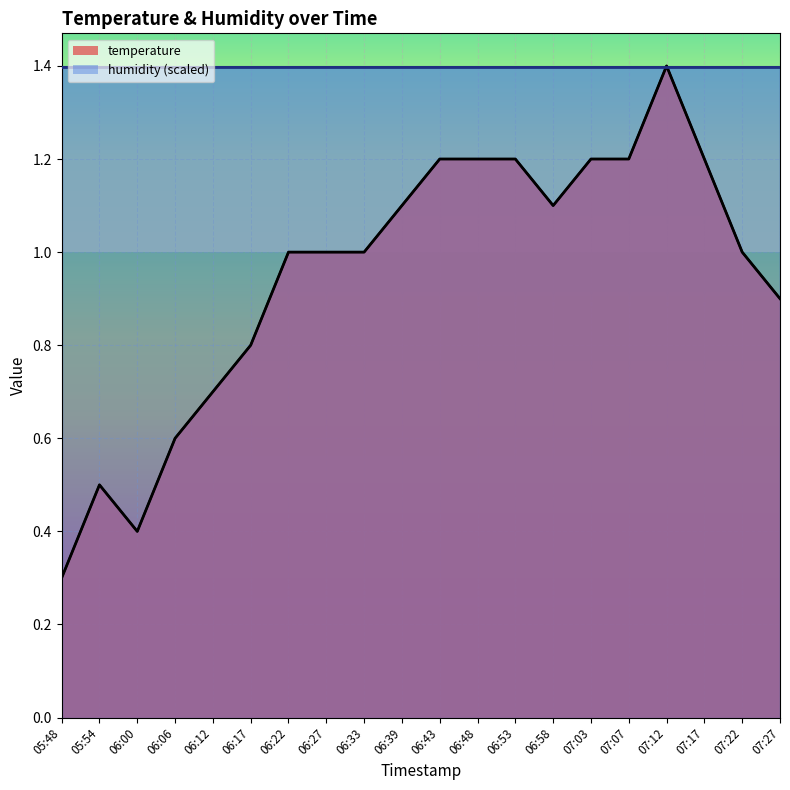

At which label does the data first exceed 1?

06:39